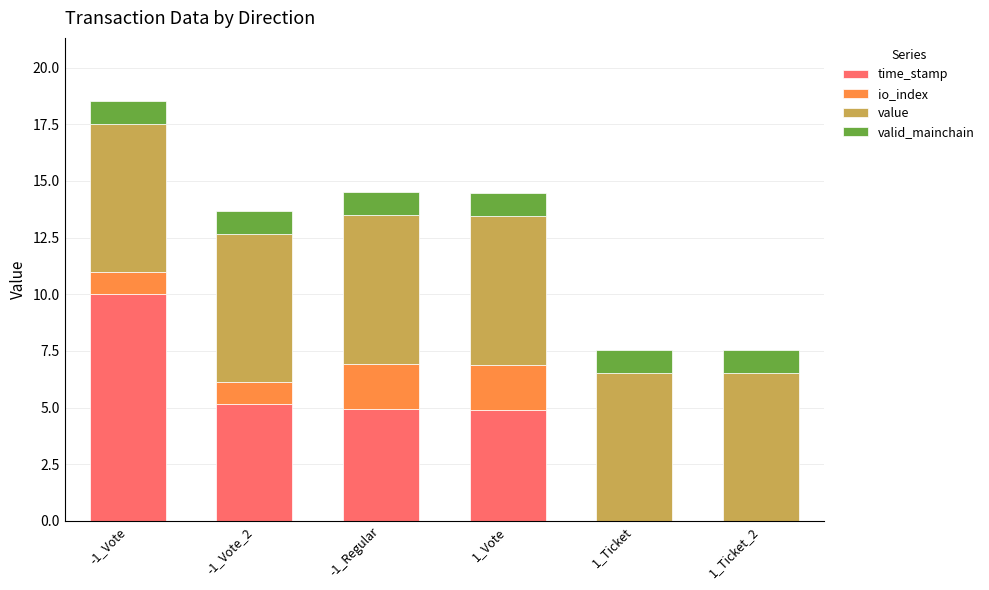

Is it true that time_stamp equals 4.9 at -1_Regular?

True